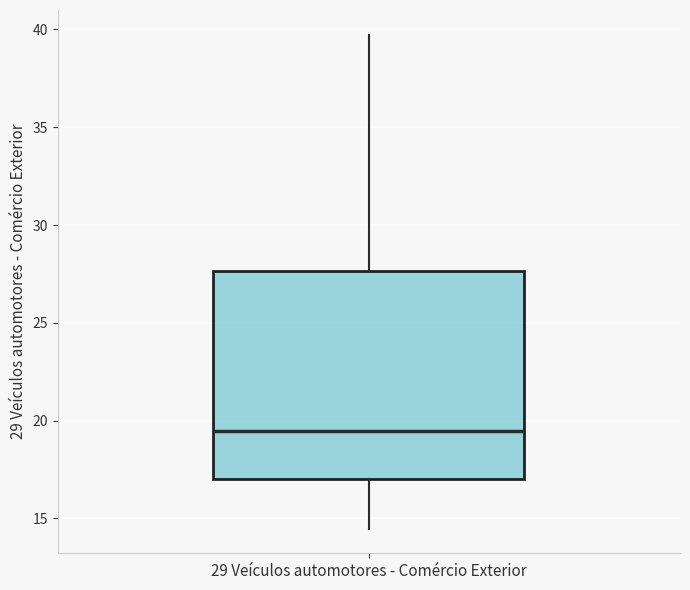

Read this box plot against the y-axis: the position of the median line, the range covered by the box, and the ends of both whiskers. The values are not printed on the chart, so give them approximately, as read against the axis.

median 19.5, box 17.0 to 27.5, whiskers 14.5 to 39.5